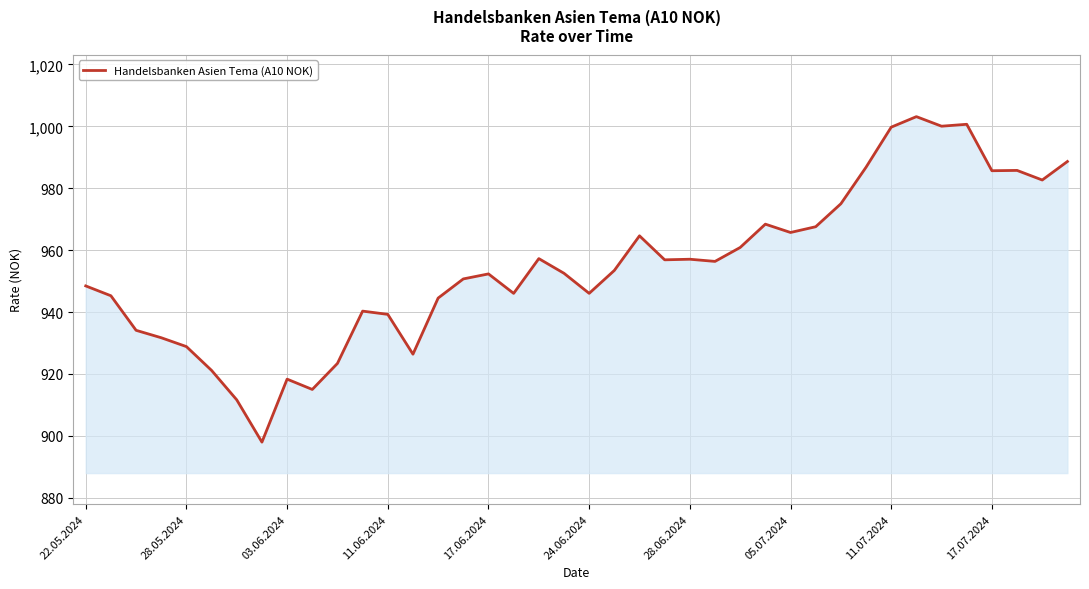

What is the minimum value shown in the chart?

898.0